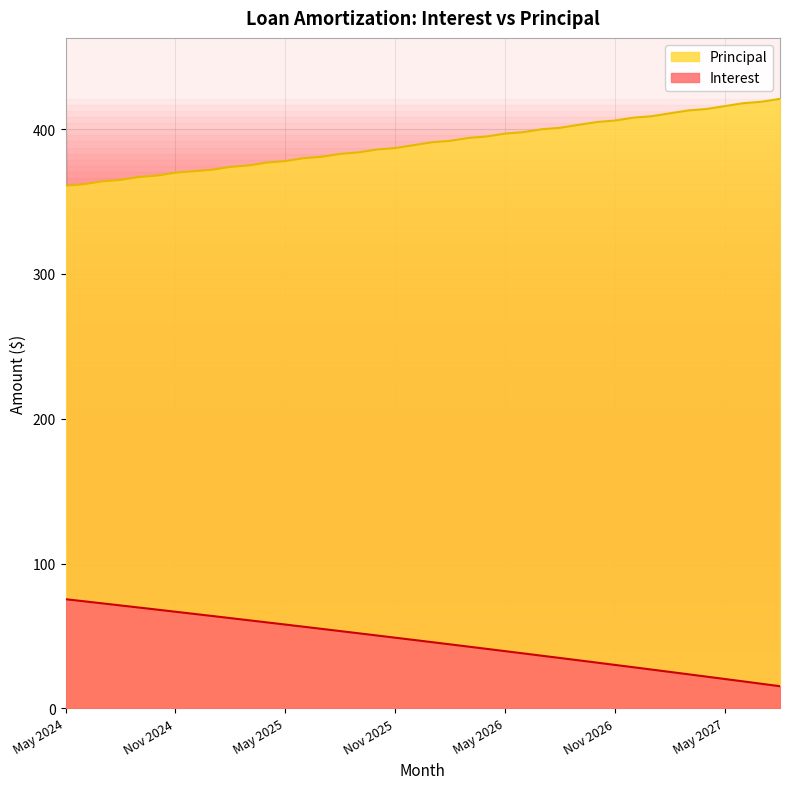

Which category has the highest value across all series?

Aug 2027